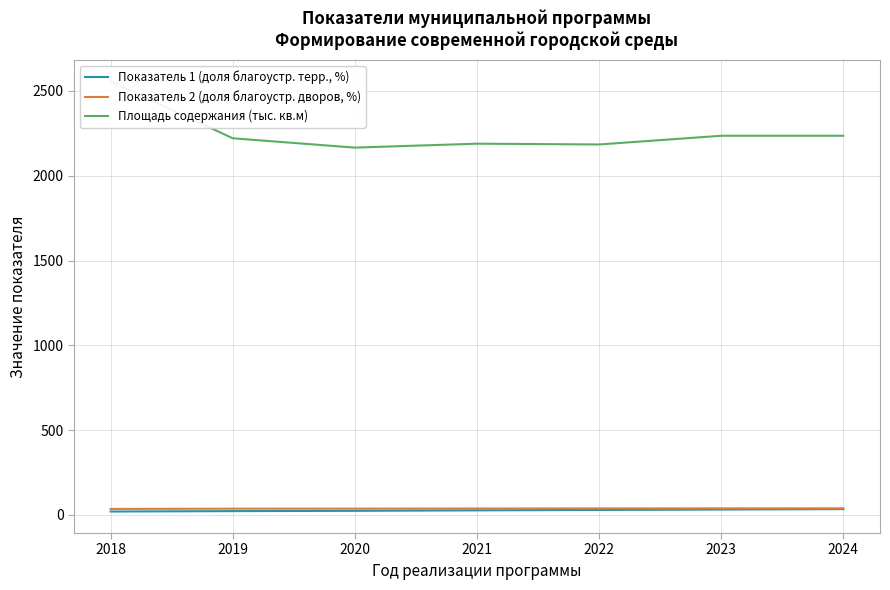

What value does the Показатель 1 (доля благоустр. терр., %) series have at 2022?

29.0